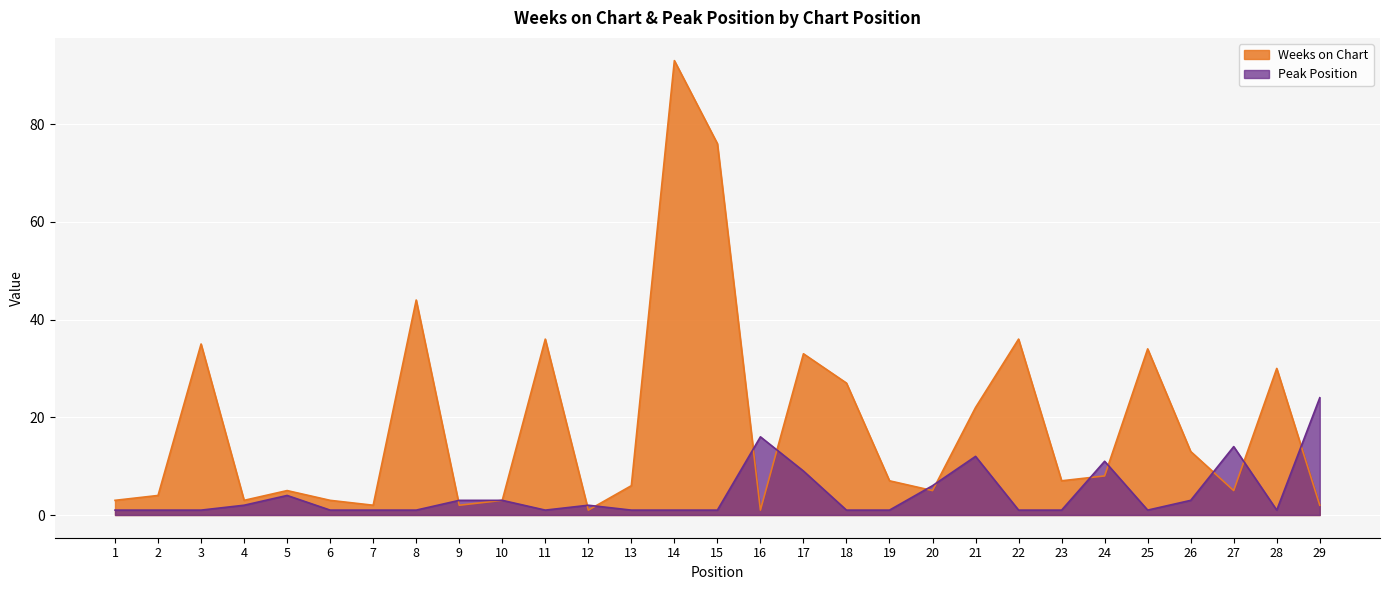

What are all the series names shown in the legend?

Weeks on Chart, Peak Position